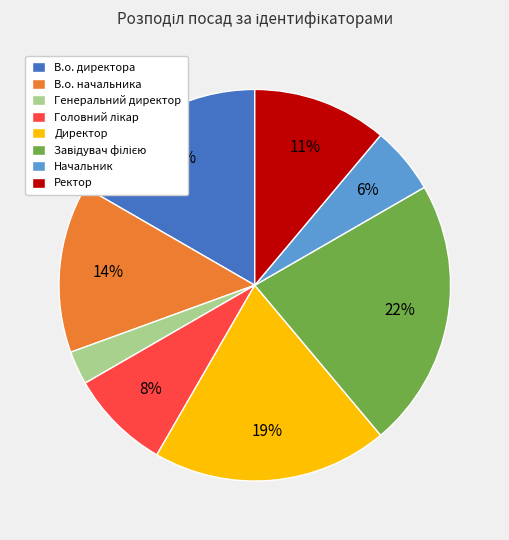

Count the number of slices in the pie.

8